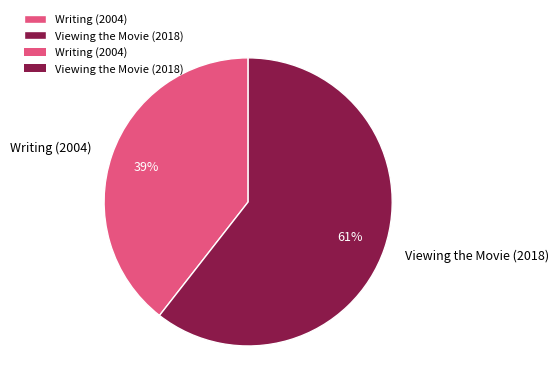

Rank the categories by value from highest to lowest.

Viewing the Movie (2018), Writing (2004)